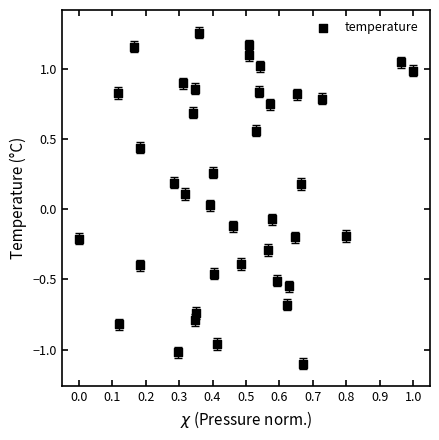

What is the range of X values (max minus min)?

1.0